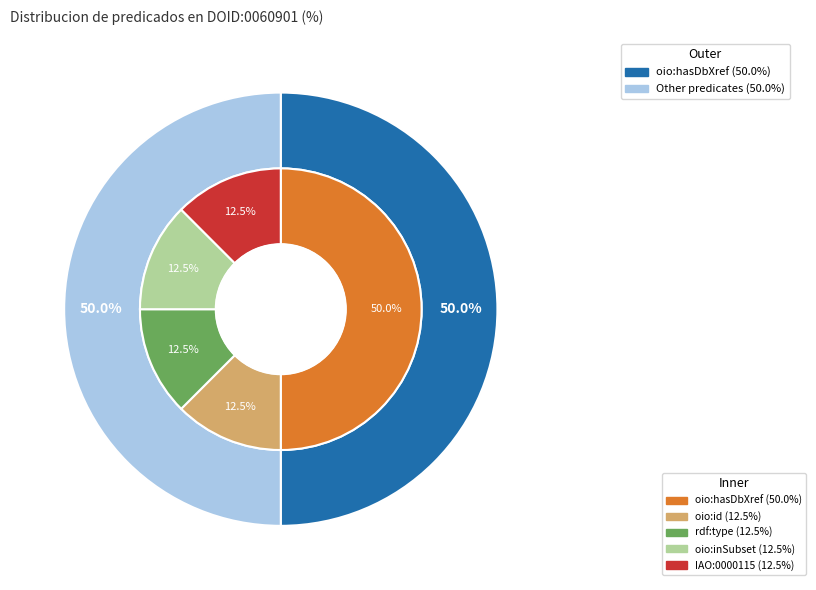

What portion of the pie excludes oio:id?

87.5%